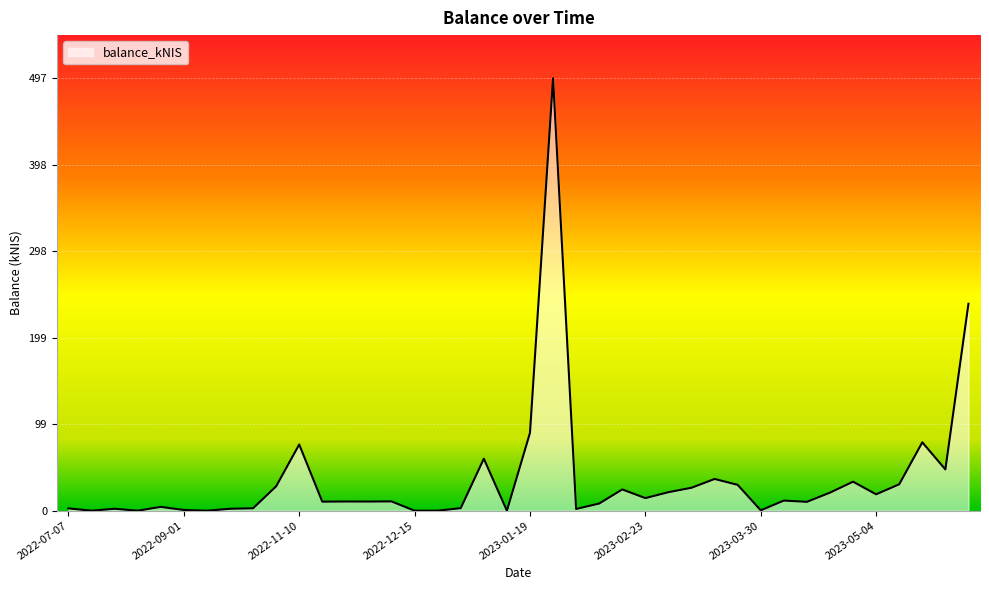

What is the maximum value shown in the chart?

497.3